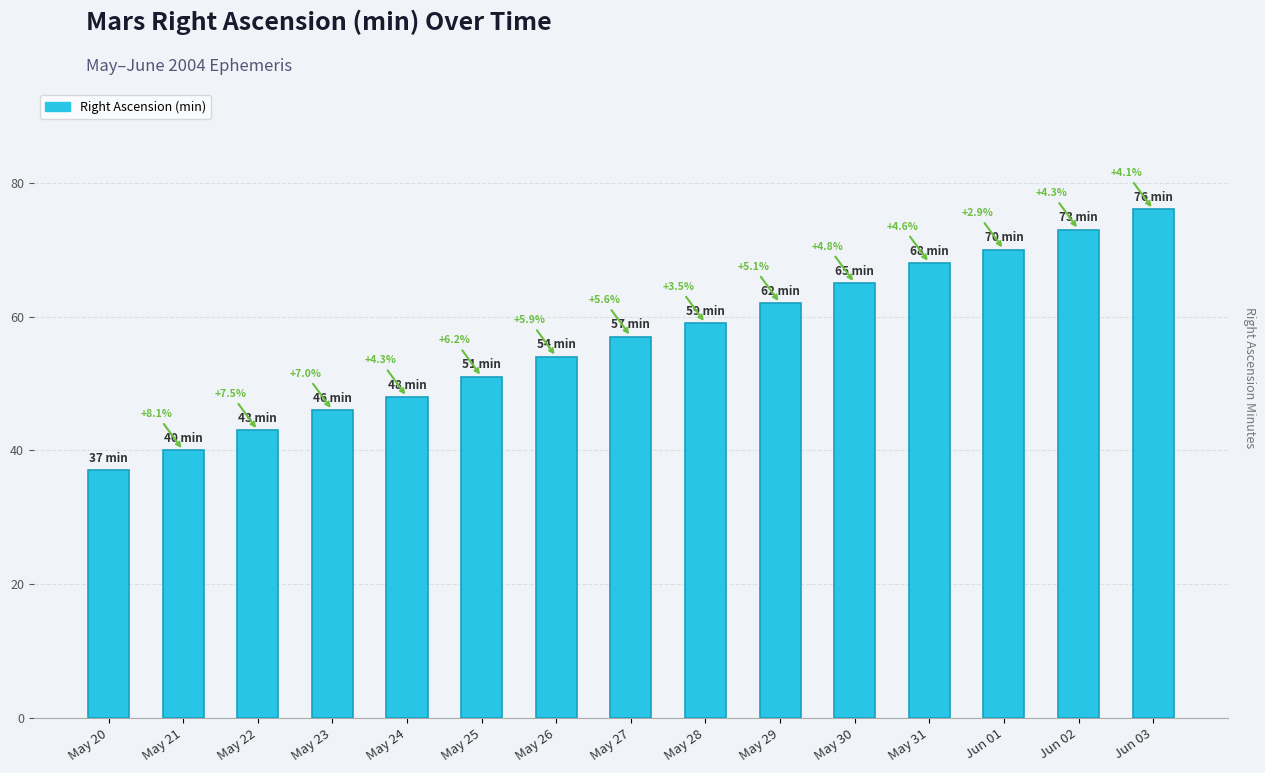

What is the approximate value at May 25?

51